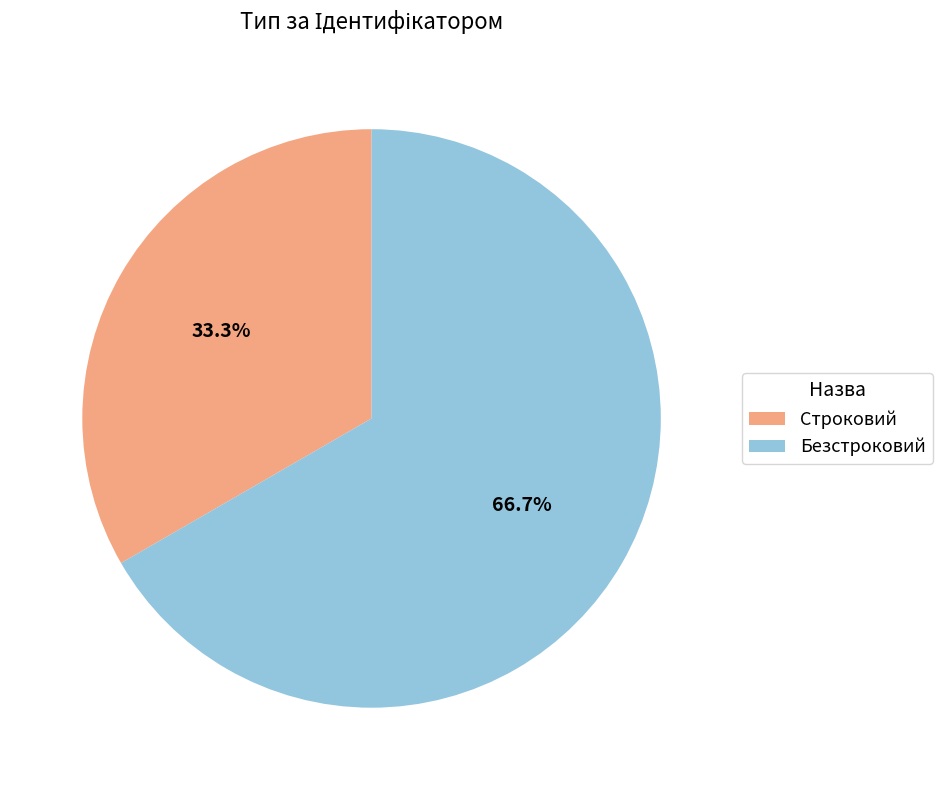

Which category accounts for the majority?

Безстроковий